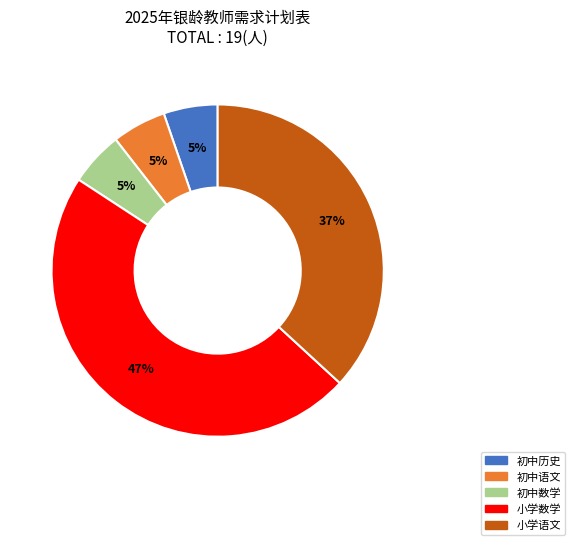

What percentage is the 小学数学 slice, to the nearest percent?

47%